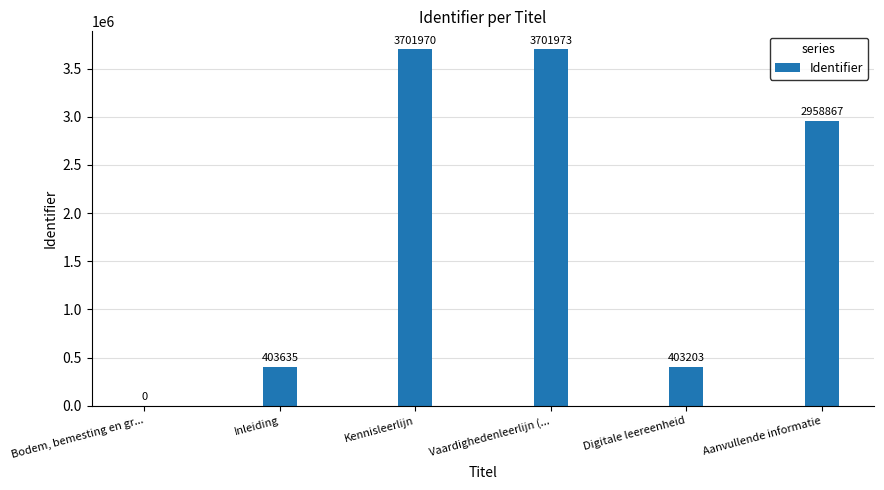

The chart shows a value of 403203 at Digitale leereenheid. True or false?

True